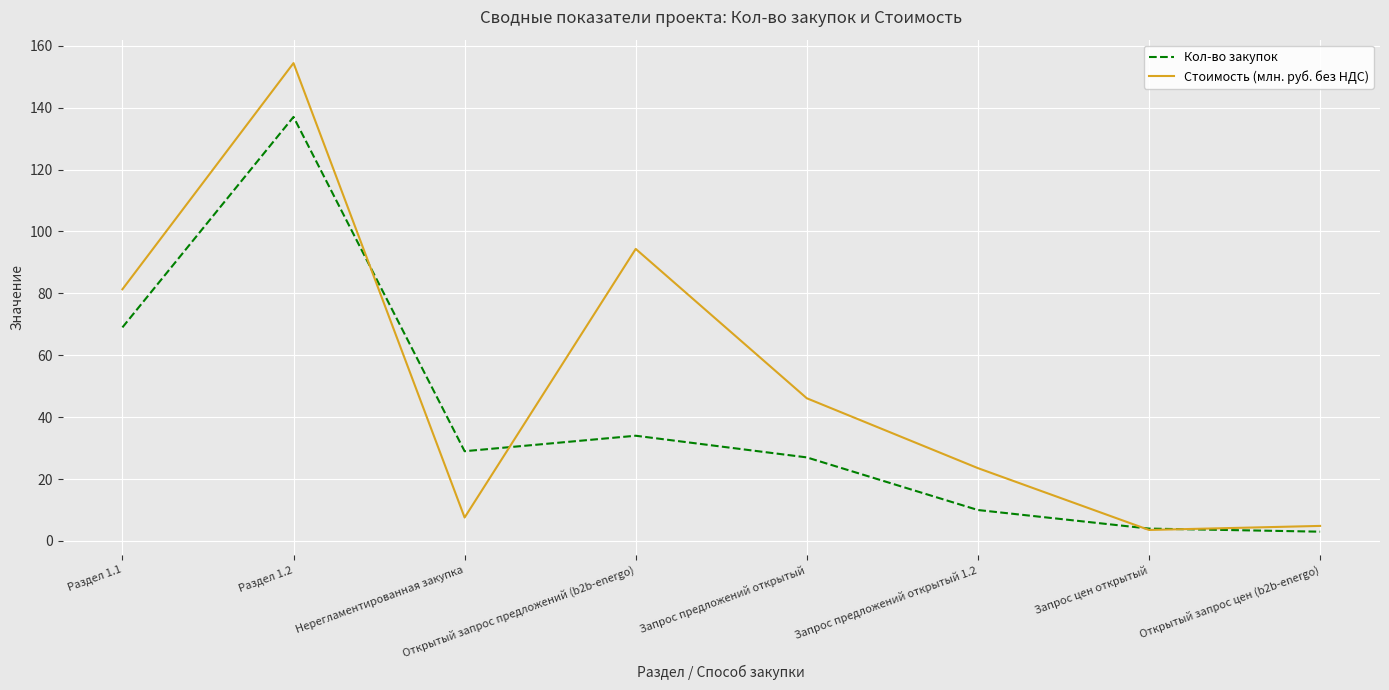

Which series has the largest total across all categories?

Стоимость (млн. руб. без НДС)